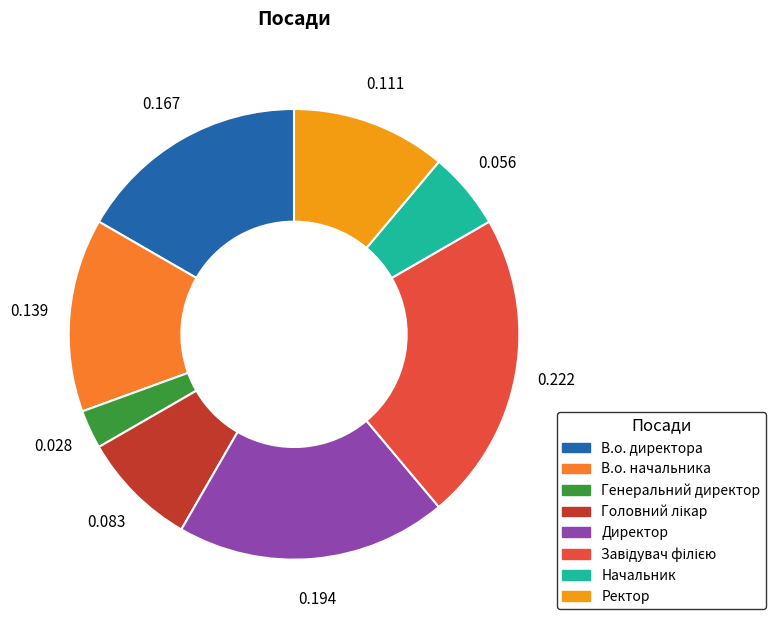

Is there any slice that represents more than half of the pie?

No